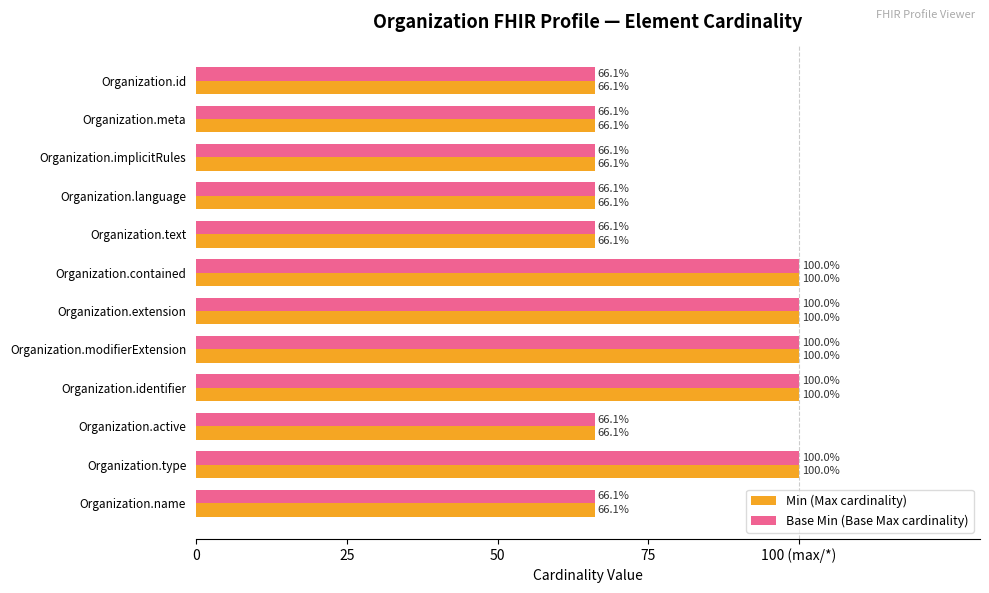

What are all the series names shown in the legend?

Min (Max cardinality), Base Min (Base Max cardinality)